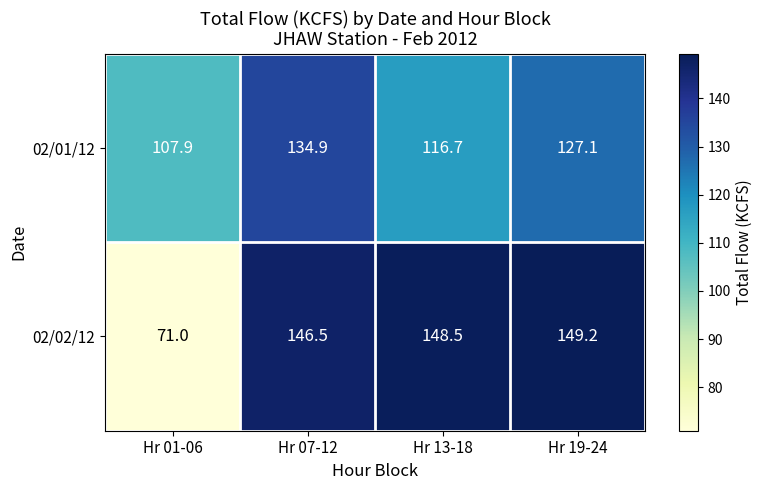

Rank the series by their maximum value, from highest to lowest.

02/02/12, 02/01/12